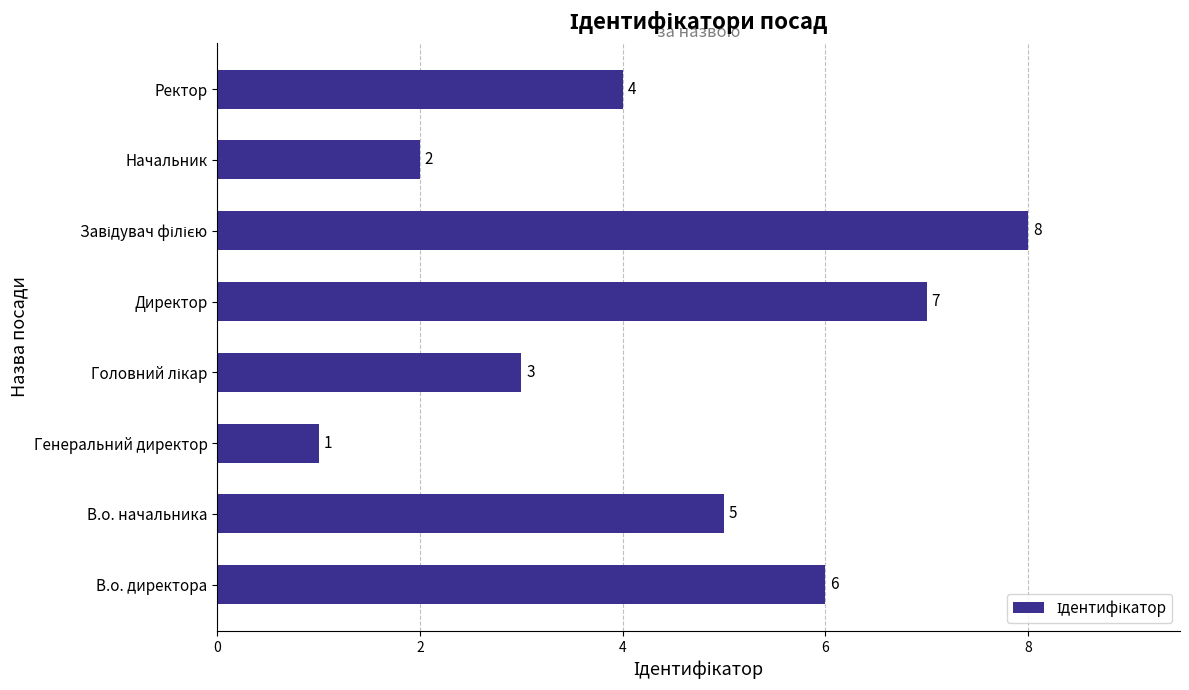

The chart shows a value of 9 at В.о. директора. True or false?

False